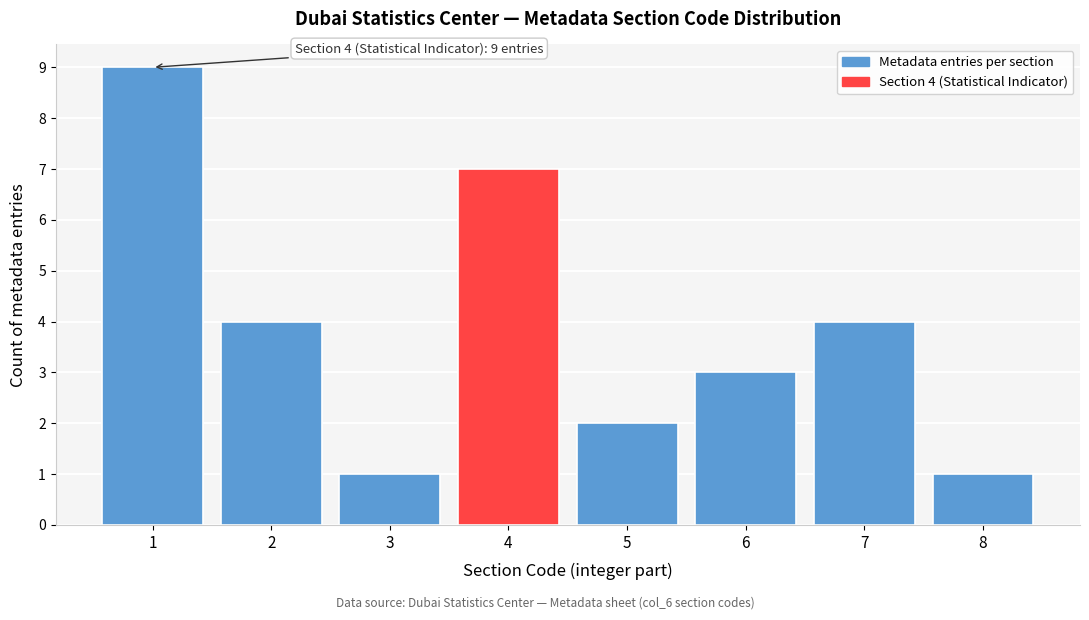

Which range on the x-axis has the tallest bar?

0.5 to 1.5